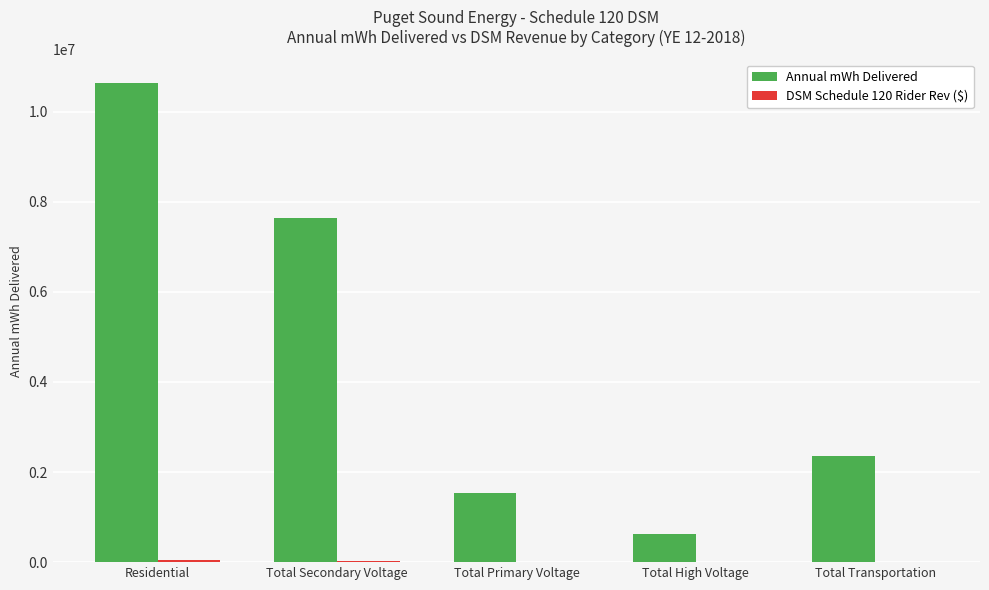

What is the greatest value displayed?

10623030.2